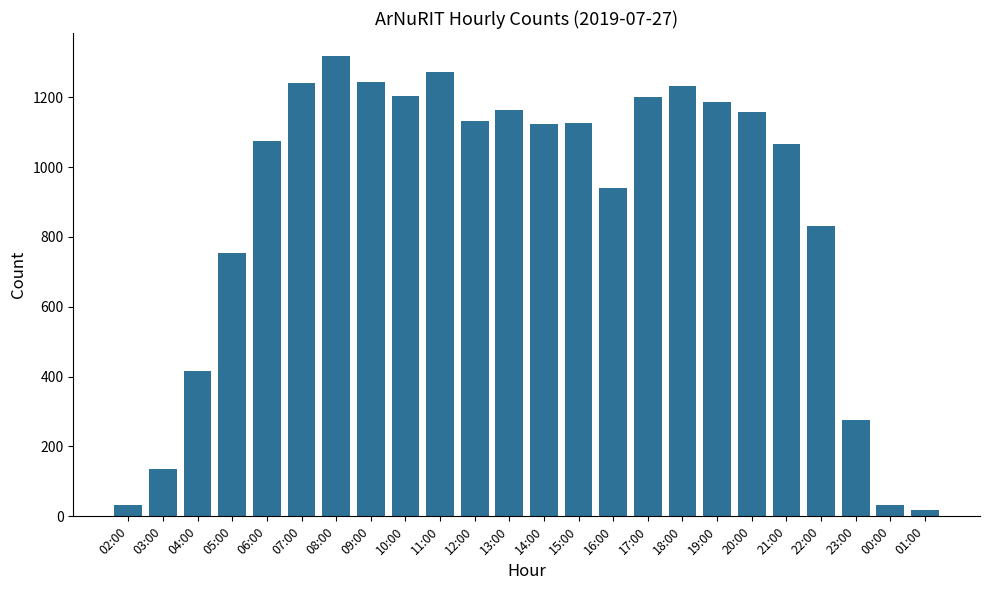

Which has a higher value, 02:00 or 21:00?

21:00